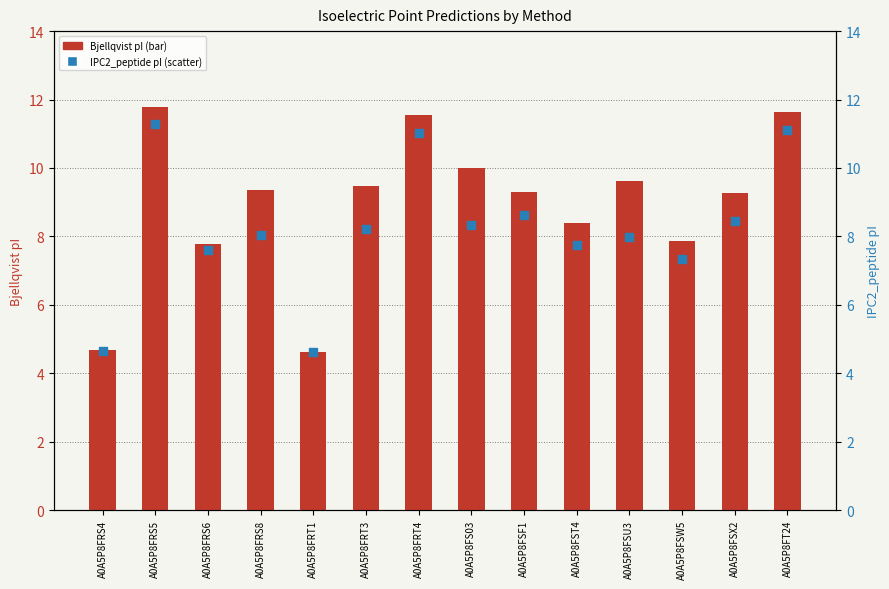

Which series contains the lowest Y value?

Bjellqvist